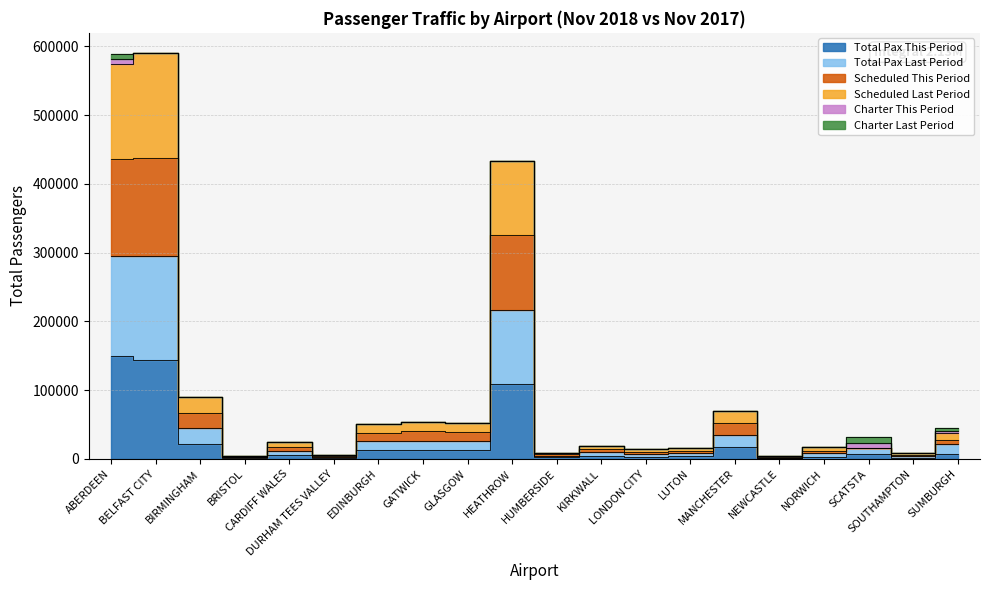

True or false: Total Pax Last Period and Scheduled This Period intersect in this chart.

False